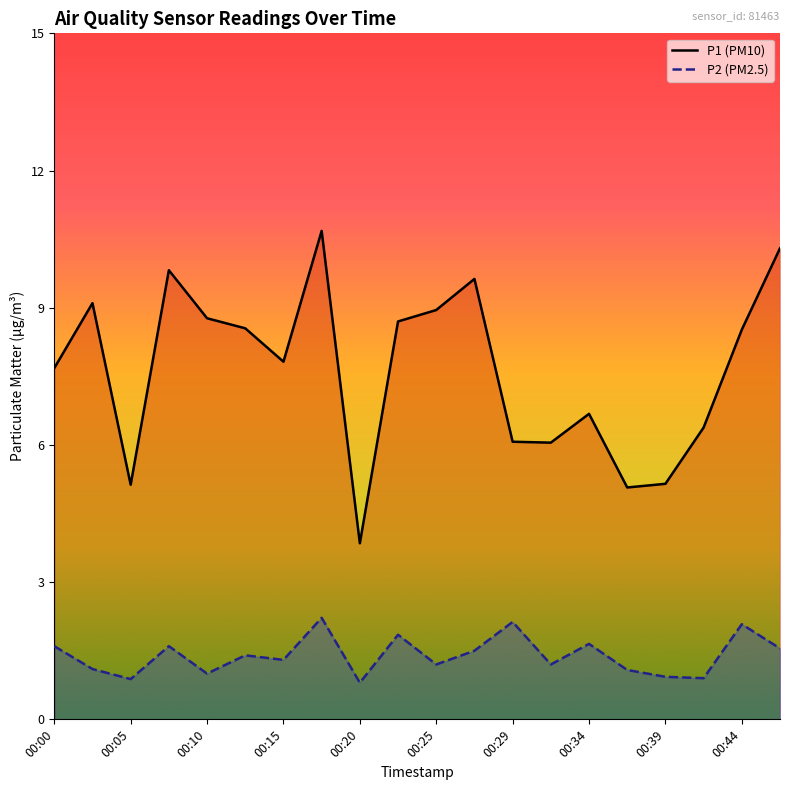

How many interior local peaks does the P2 series have?

7